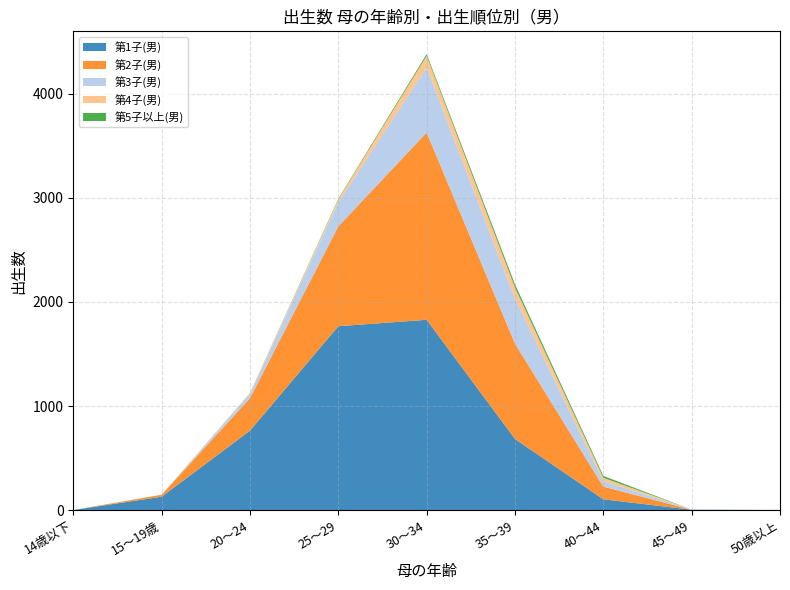

Reading right to left, transcribe all the data shown in this chart.

第1子(男): 0	3	103	683	1829	1767	763	128	0
第2子(男): 1	0	122	917	1800	960	312	19	0
第3子(男): 0	1	53	433	627	231	43	0	0
第4子(男): 0	0	32	106	110	29	7	0	0
第5子以上(男): 0	0	18	31	17	6	1	0	0